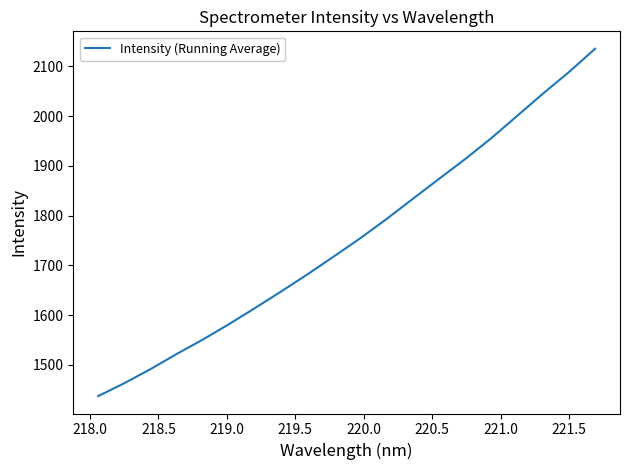

What is the difference between the maximum and minimum values?

698.4